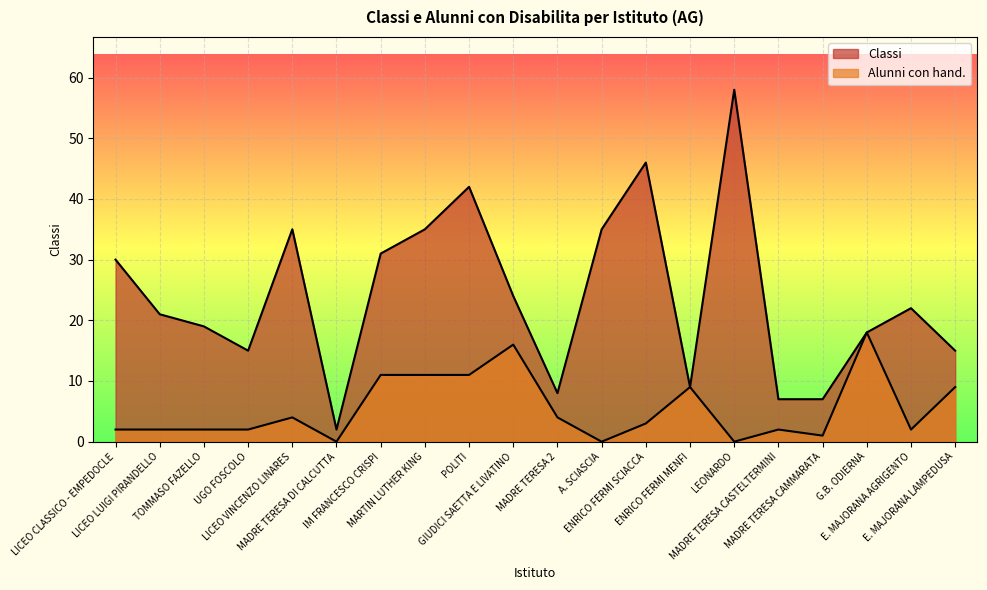

At which category is the sum across all series the highest?

LEONARDO